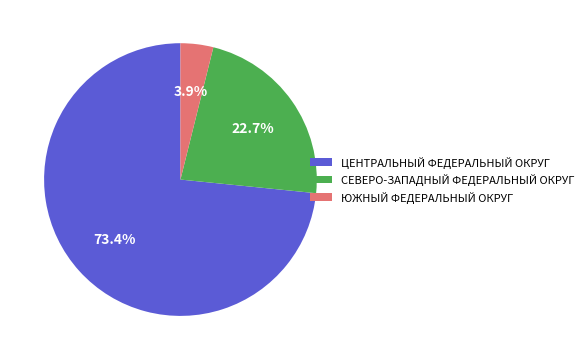

What percentage do ЦЕНТРАЛЬНЫЙ ФЕДЕРАЛЬНЫЙ ОКРУГ and ЮЖНЫЙ ФЕДЕРАЛЬНЫЙ ОКРУГ together represent?

77.3%